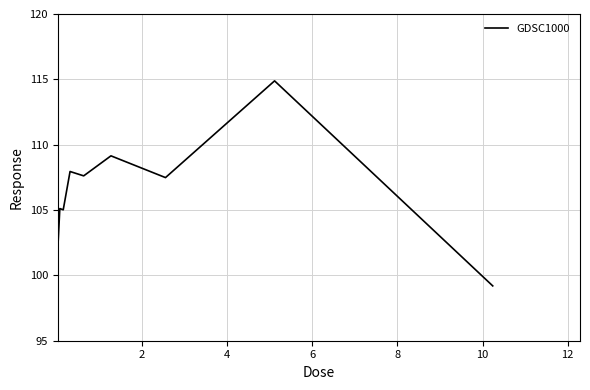

Does the chart display data point markers on the line(s)?

No